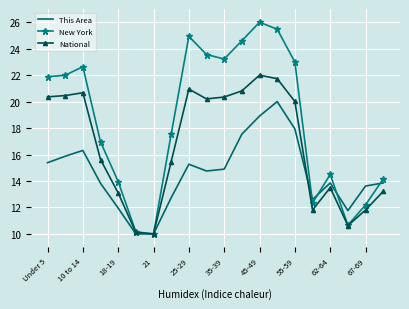

Which series has the widest spread of values?

New York